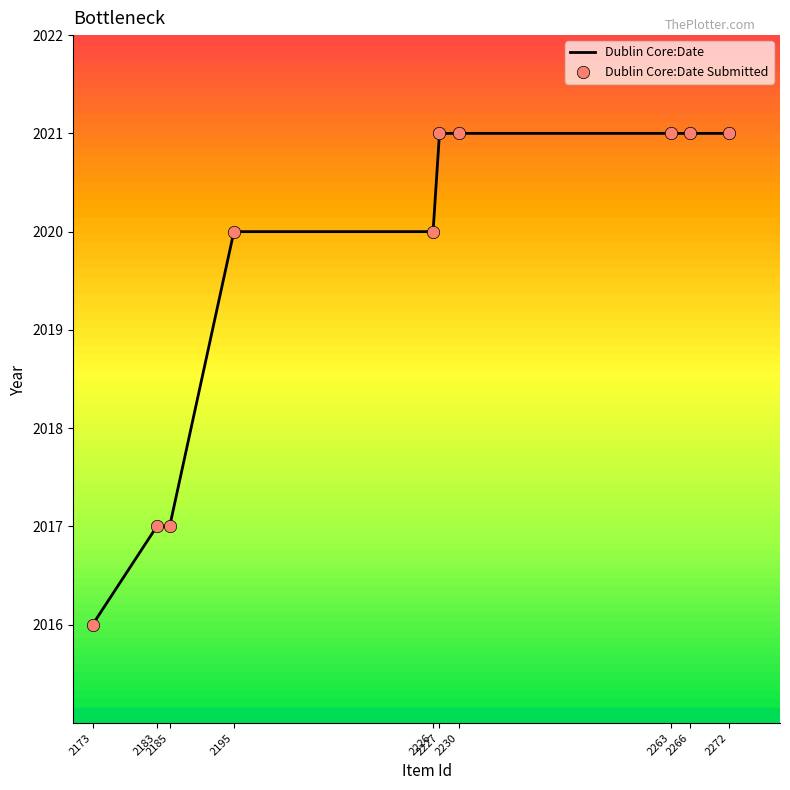

What is the total value across all series at 2227?

4042